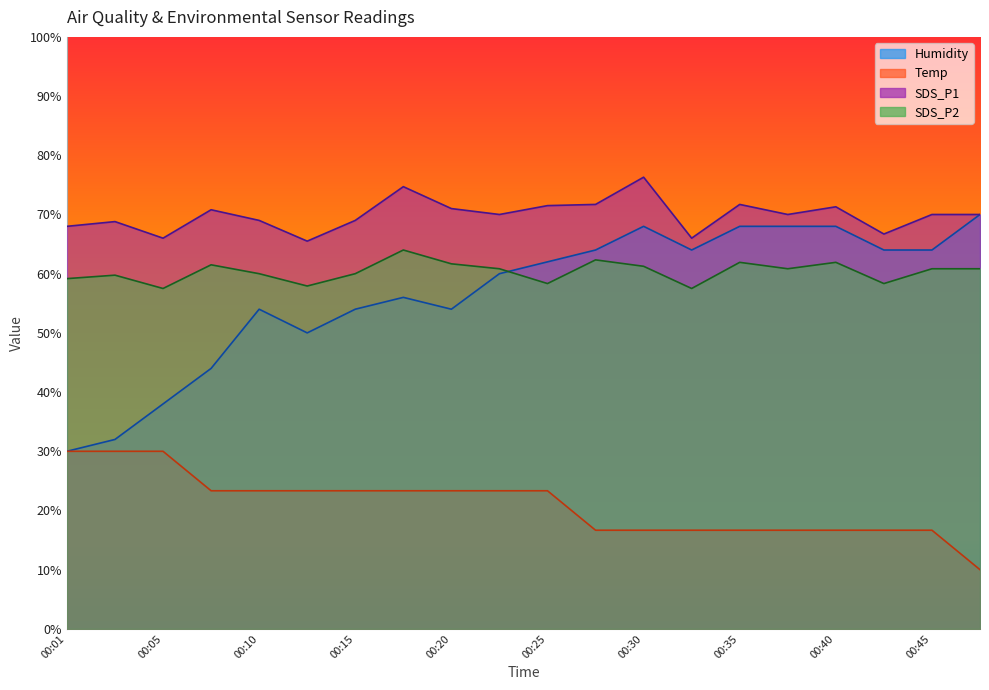

Rank the series by their maximum value, from highest to lowest.

SDS_P1, Humidity, SDS_P2, Temp